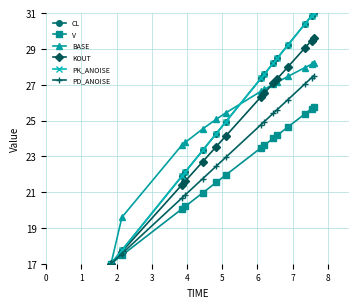

Is this an area chart (filled region under the line)?

No